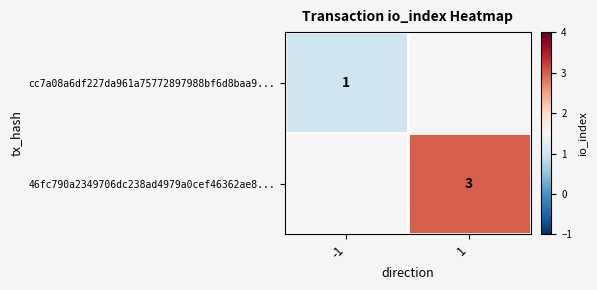

The value of 46fc790a2349706dc238ad4979a0cef46362ae8... at 1 is 3. True or false?

True